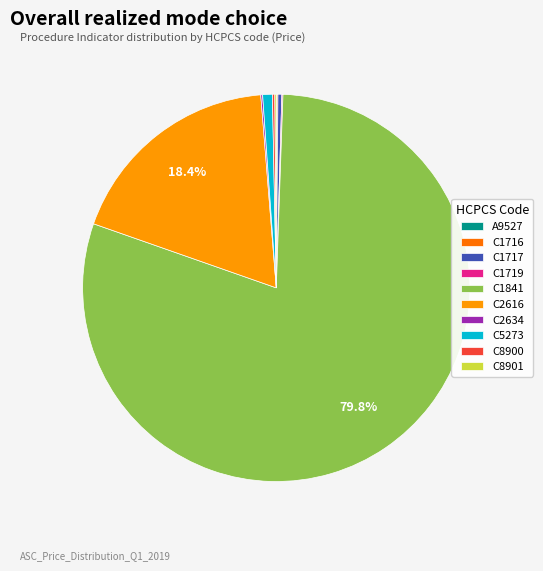

Which category accounts for the majority?

C1841